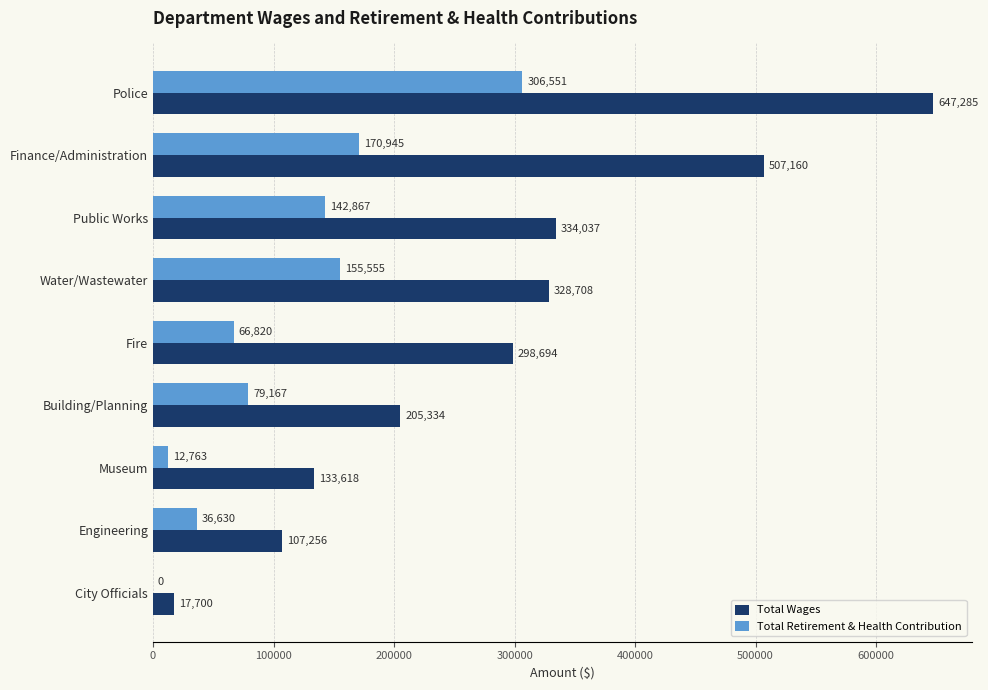

How many series are shown in this chart?

2